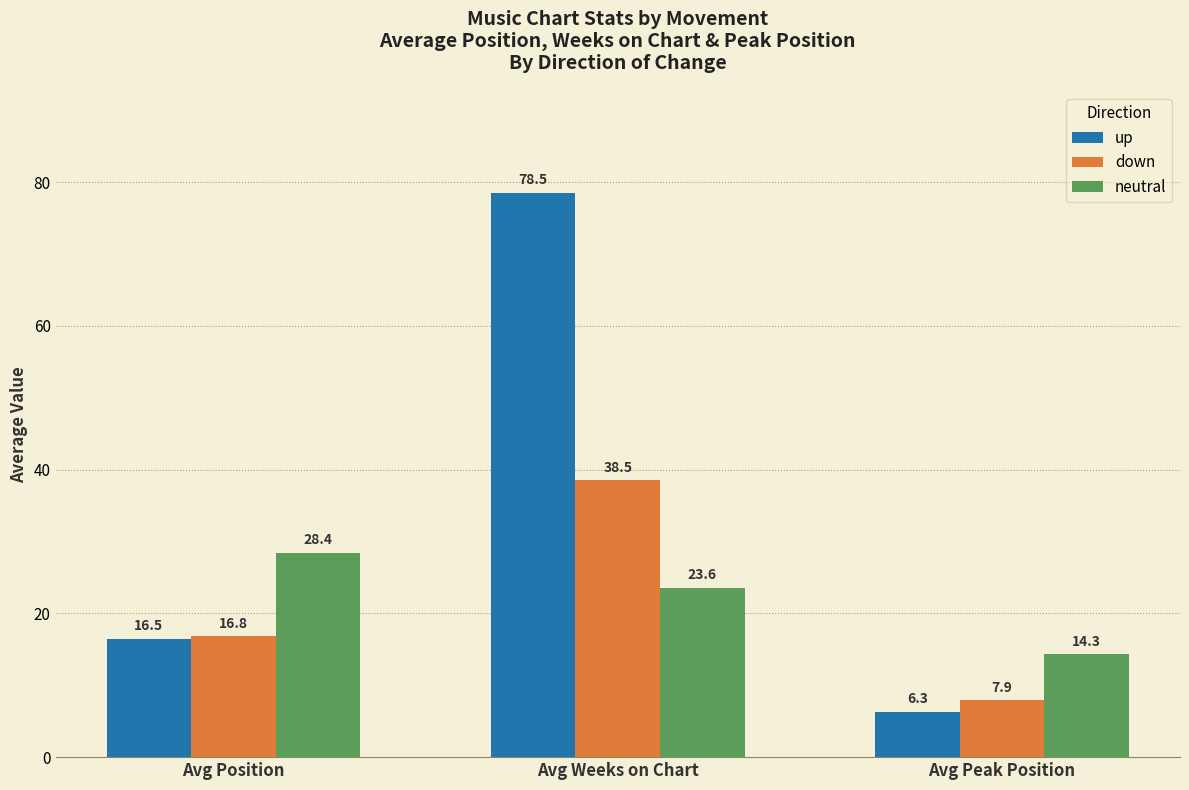

What is the label of the 3rd bar from the left?

Avg Peak Position